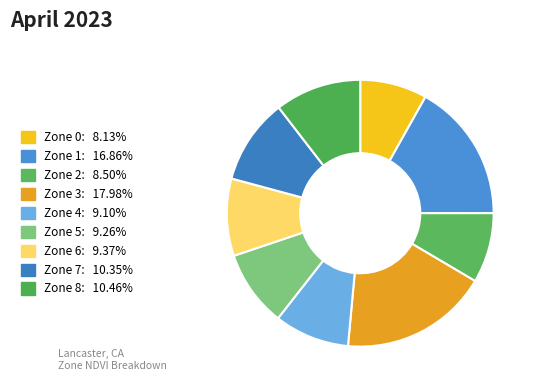

Which has a higher value, Zone 6 or Zone 0?

Zone 6